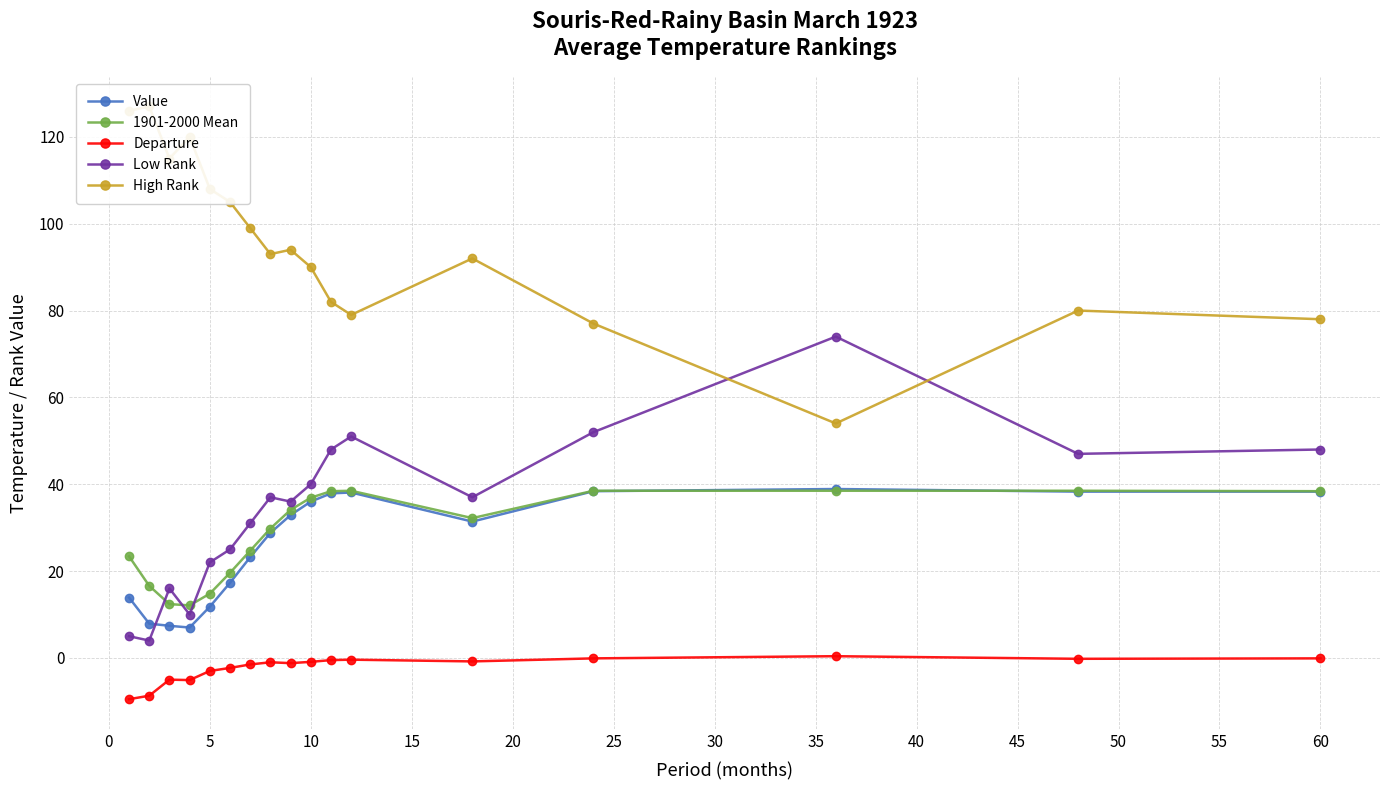

How many values in the Low Rank series are below 37?

8